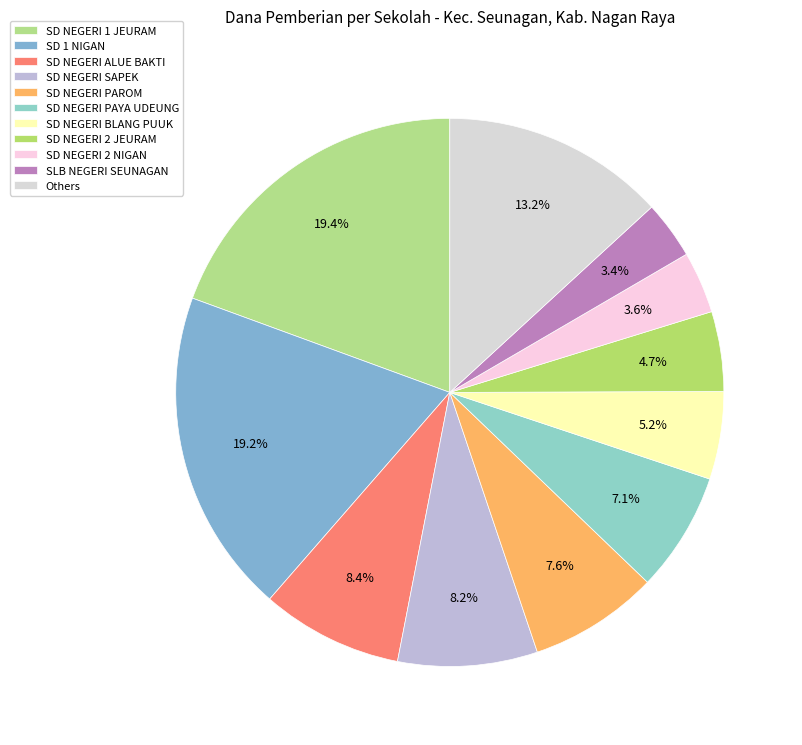

Count the number of slices in the pie.

11